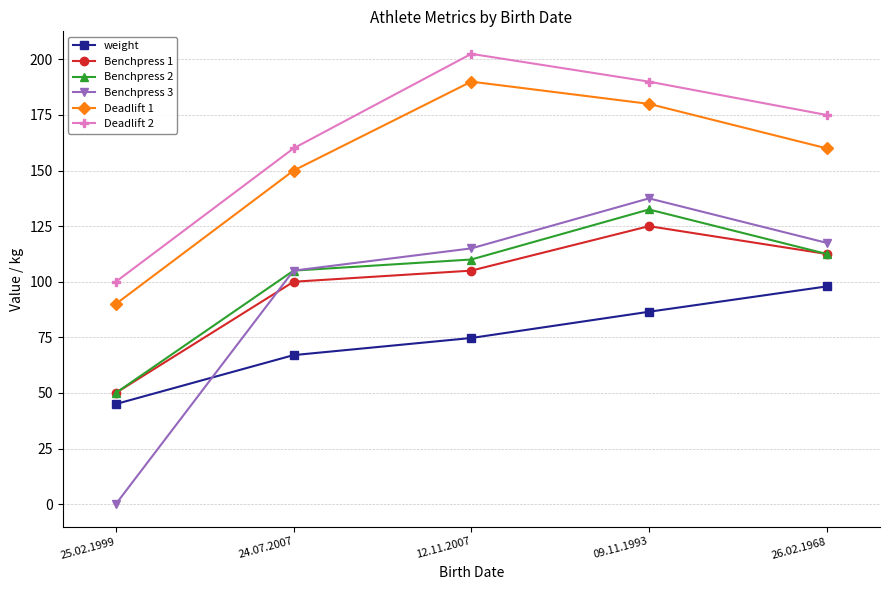

What is the label of the 4th point from the left?

09.11.1993